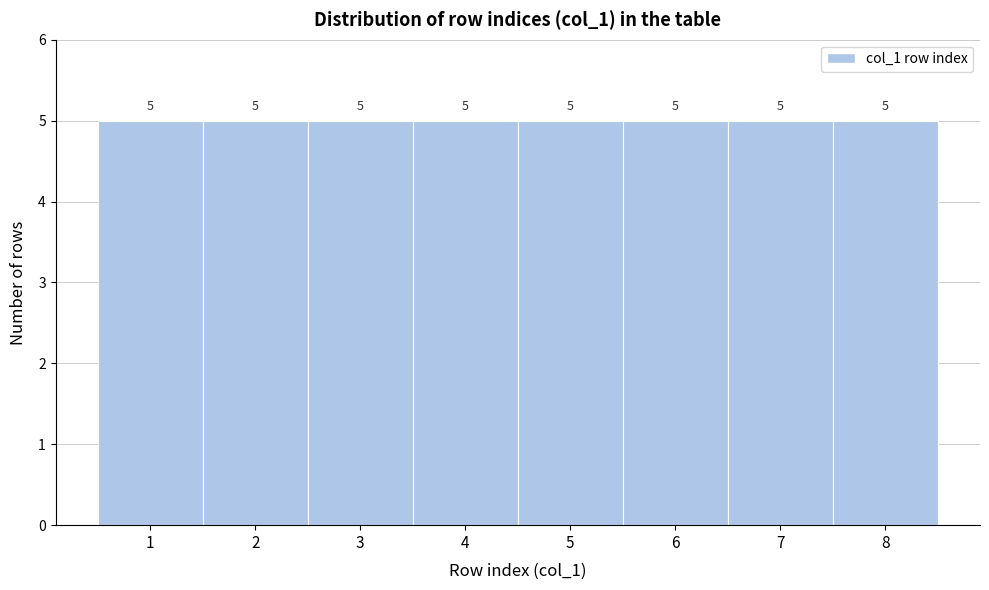

Reading left to right, transcribe this chart: for each bar, give the range it covers on the x-axis and its height.

0.5 to 1.5: 5
1.5 to 2.5: 5
2.5 to 3.5: 5
3.5 to 4.5: 5
4.5 to 5.5: 5
5.5 to 6.5: 5
6.5 to 7.5: 5
7.5 to 8.5: 5